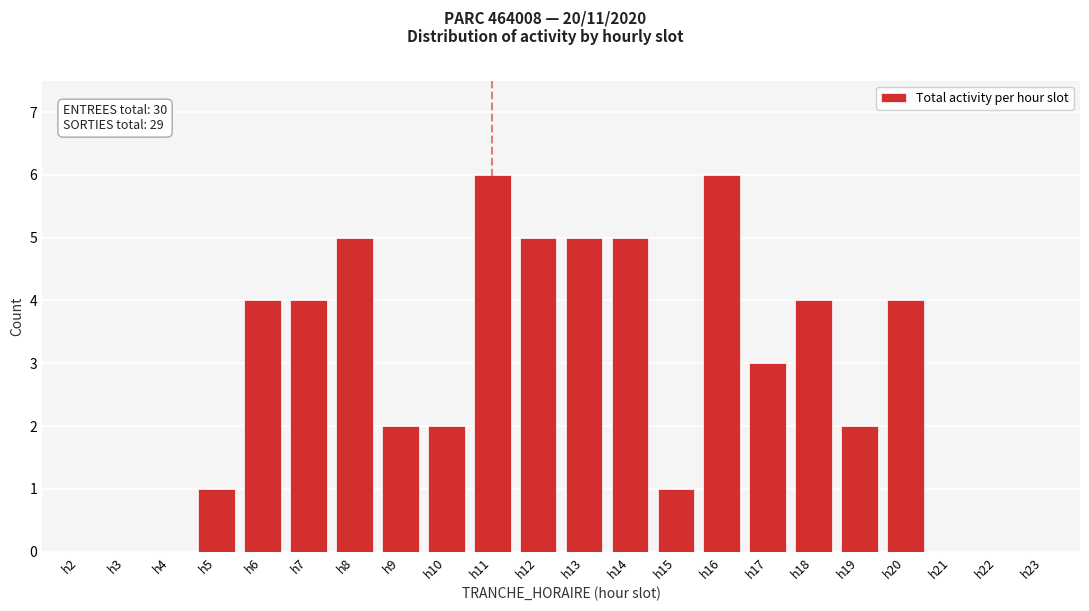

Reading left to right, extract all data points from this chart.

h2=0	h3=0	h4=0	h5=1	h6=4	h7=4	h8=5	h9=2	h10=2	h11=6	h12=5	h13=5	h14=5	h15=1	h16=6	h17=3	h18=4	h19=2	h20=4	h21=0	h22=0	h23=0